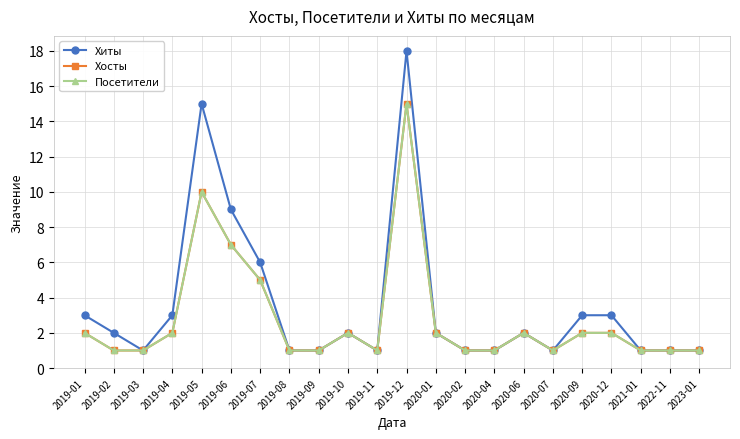

What is the average value of the Хосты series?

3